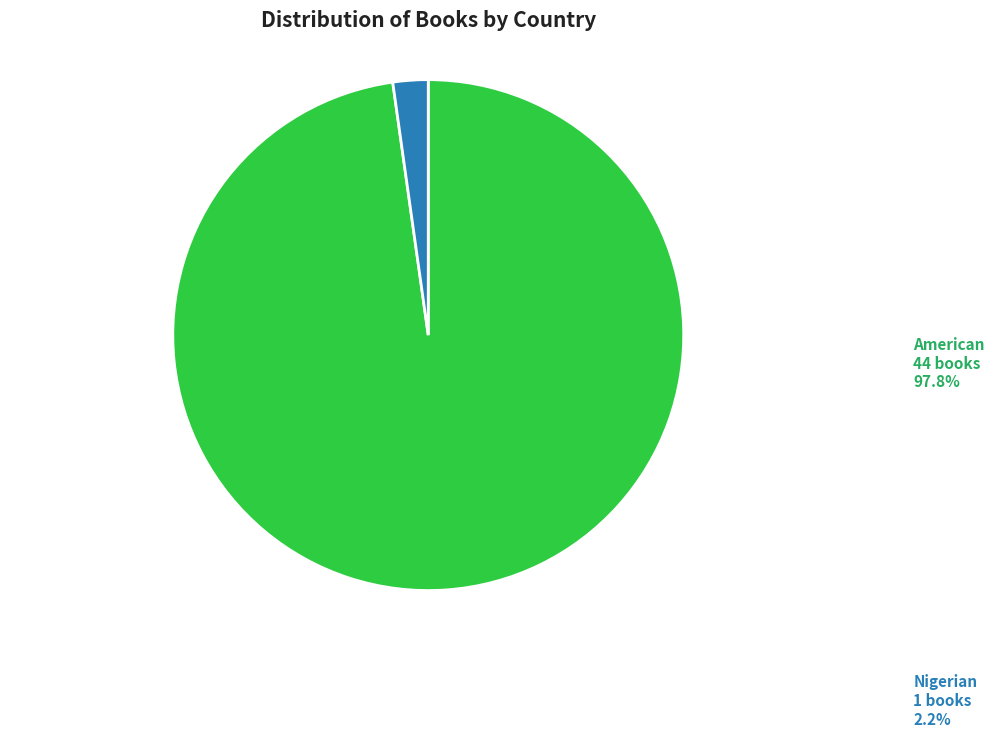

The Nigerian slice represents 2% of the pie. True or false?

True